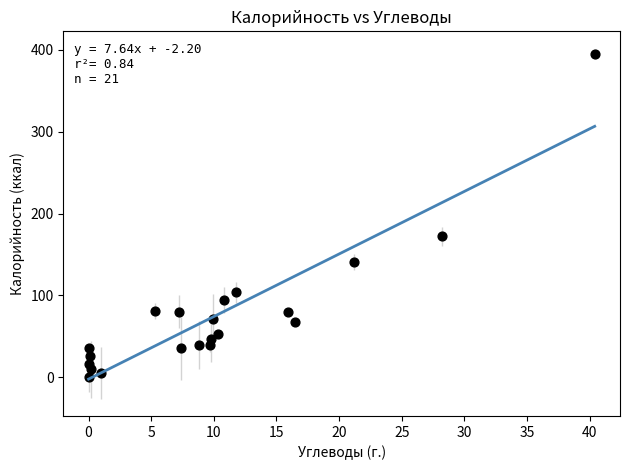

What Y value in the scatter plot is closest to 197?

172.0